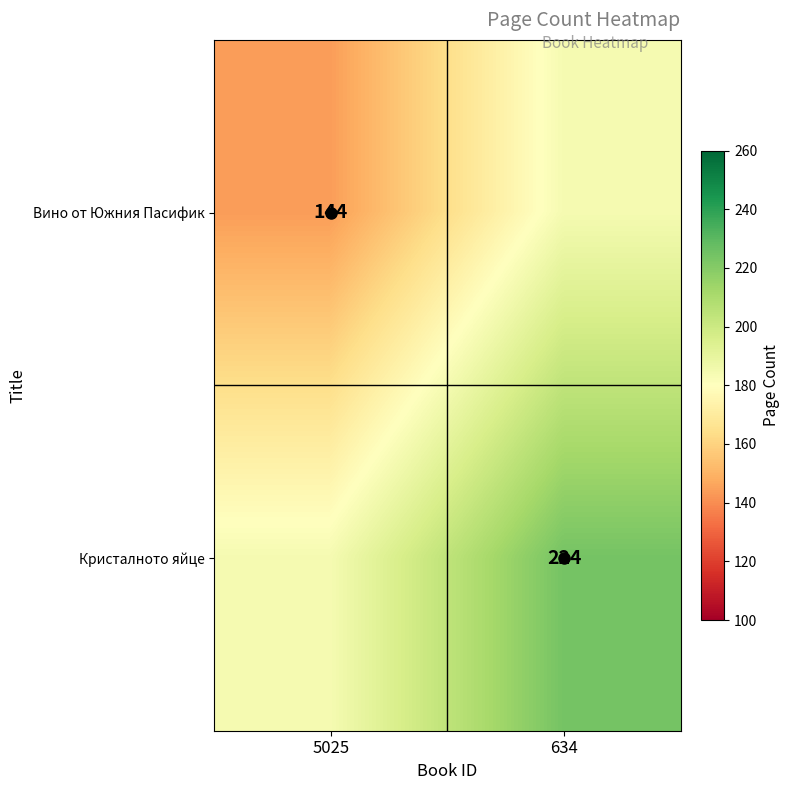

What is the smallest value displayed?

144